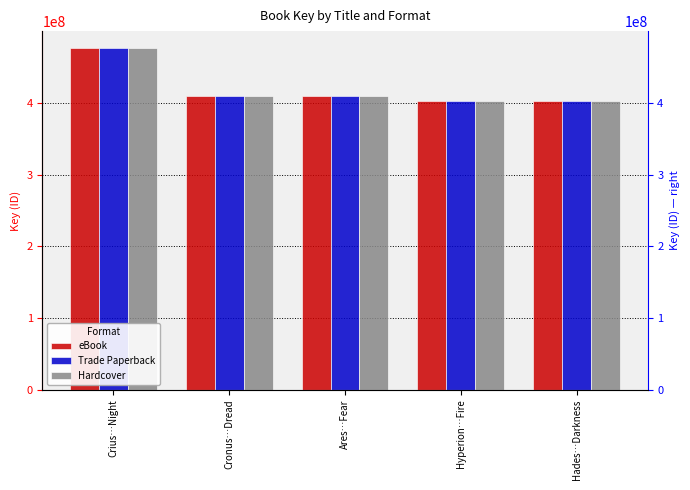

What is the label of the 4th bar from the left?

Hyperion…Fire